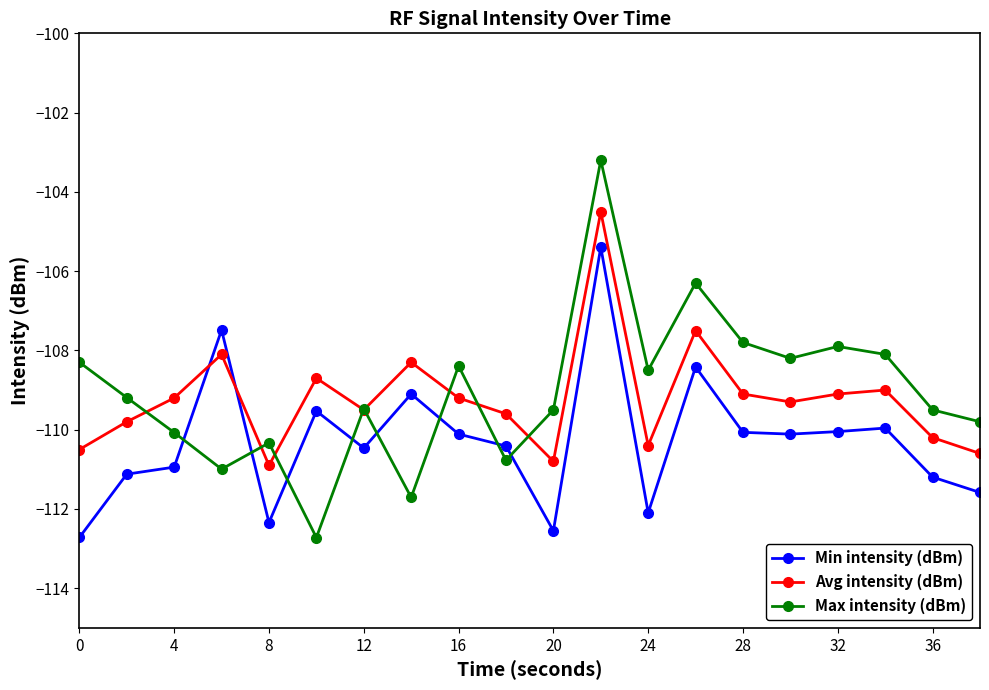

True or false: Avg intensity (dBm) and Max intensity (dBm) intersect in this chart.

True